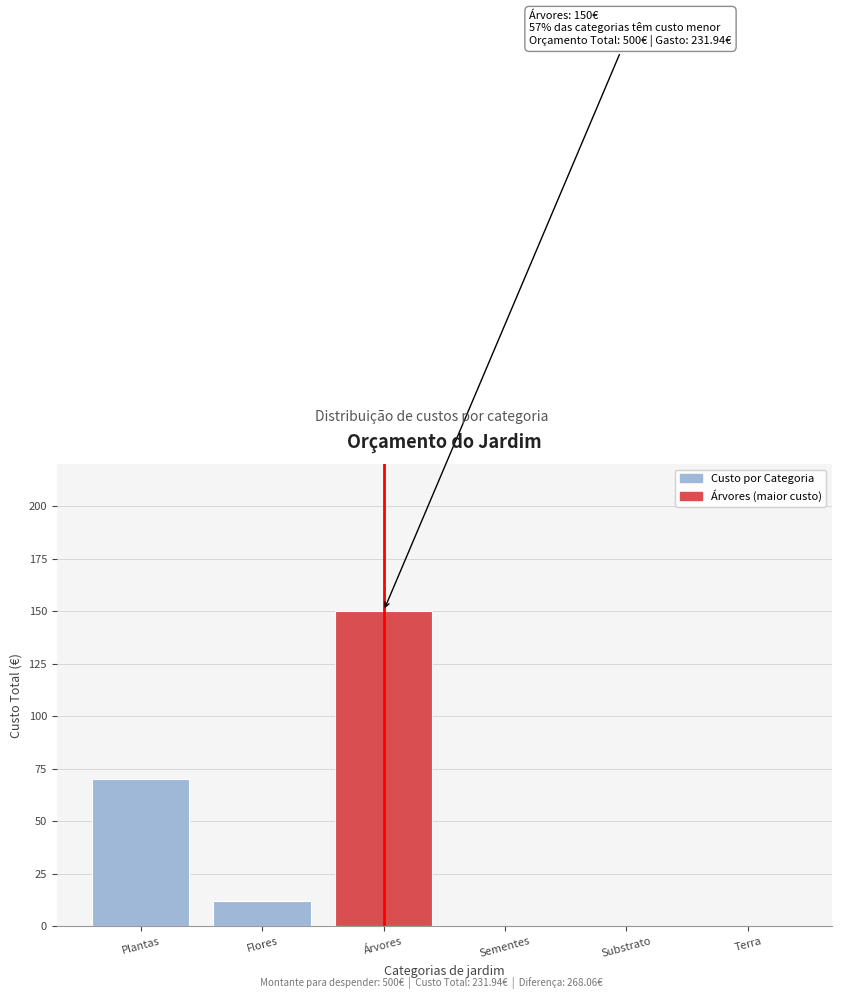

Reading right to left, what are all the values shown in this chart?

Terra=0.0	Substrato=0.0	Sementes=0.0	Árvores=150.0	Flores=11.9	Plantas=70.0